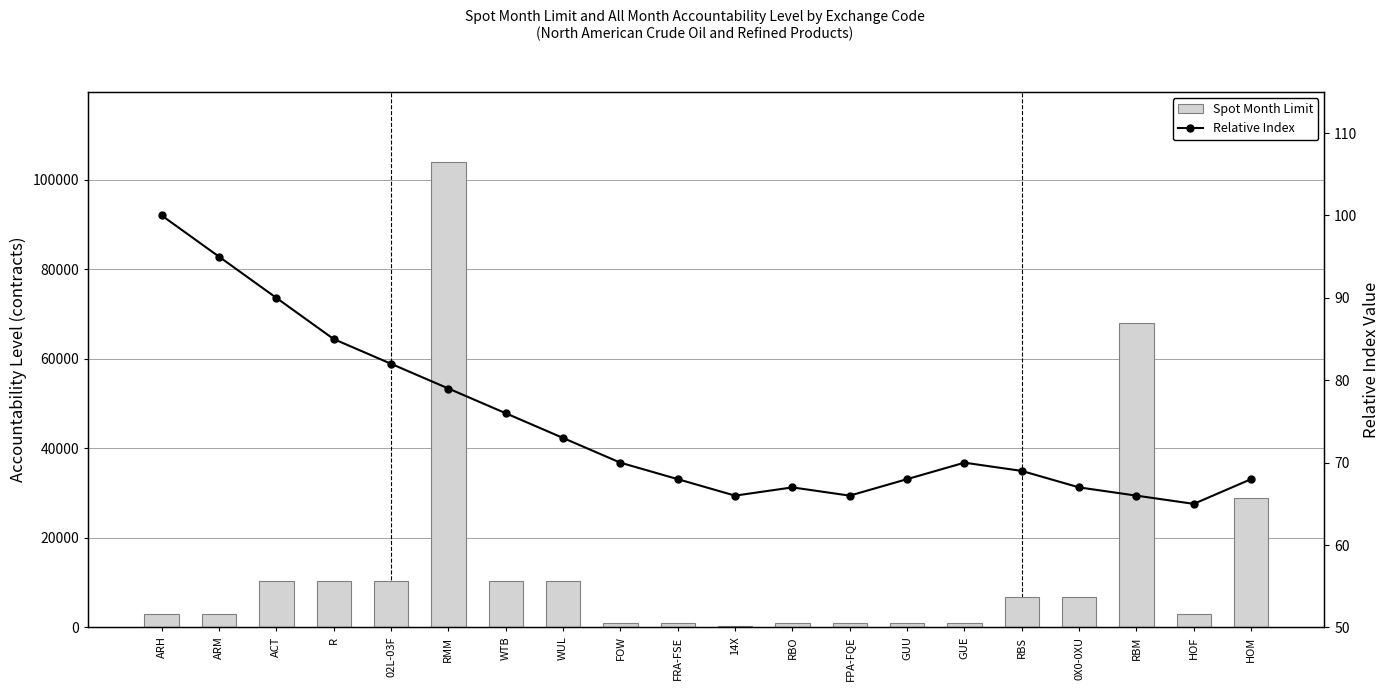

Are the bars horizontal?

No